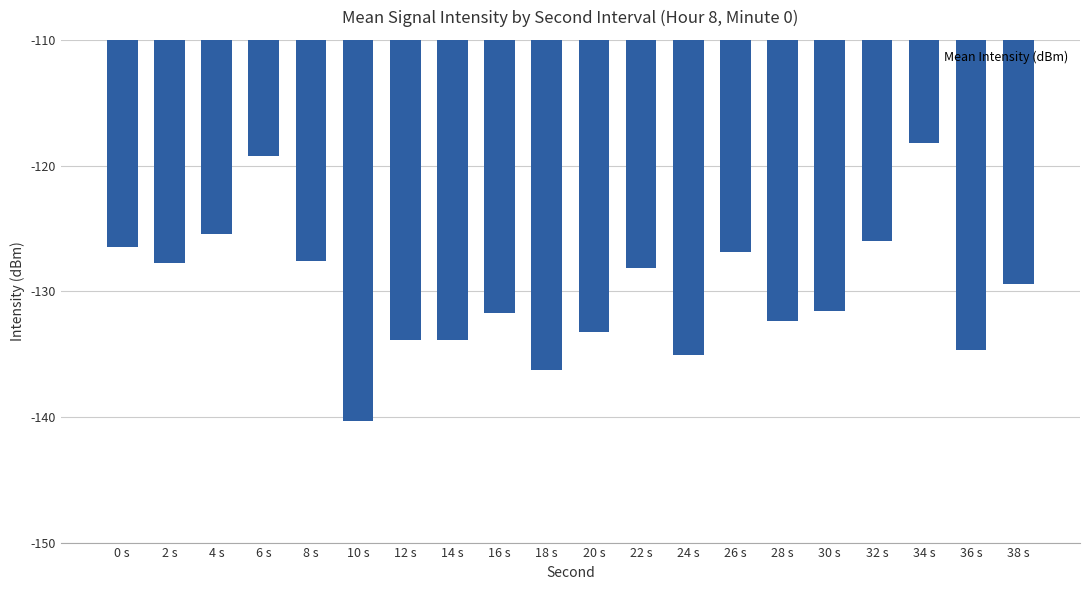

Which category has the lowest value across all series?

10 s